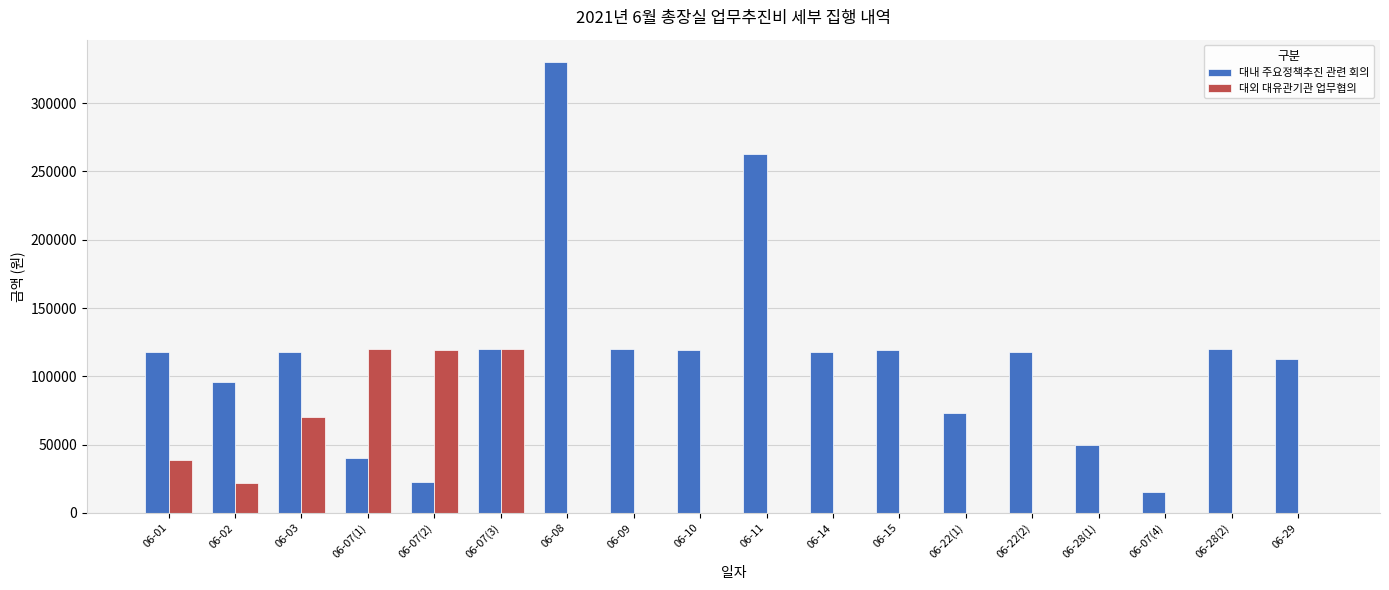

At which category is the sum across all series the highest?

06-08